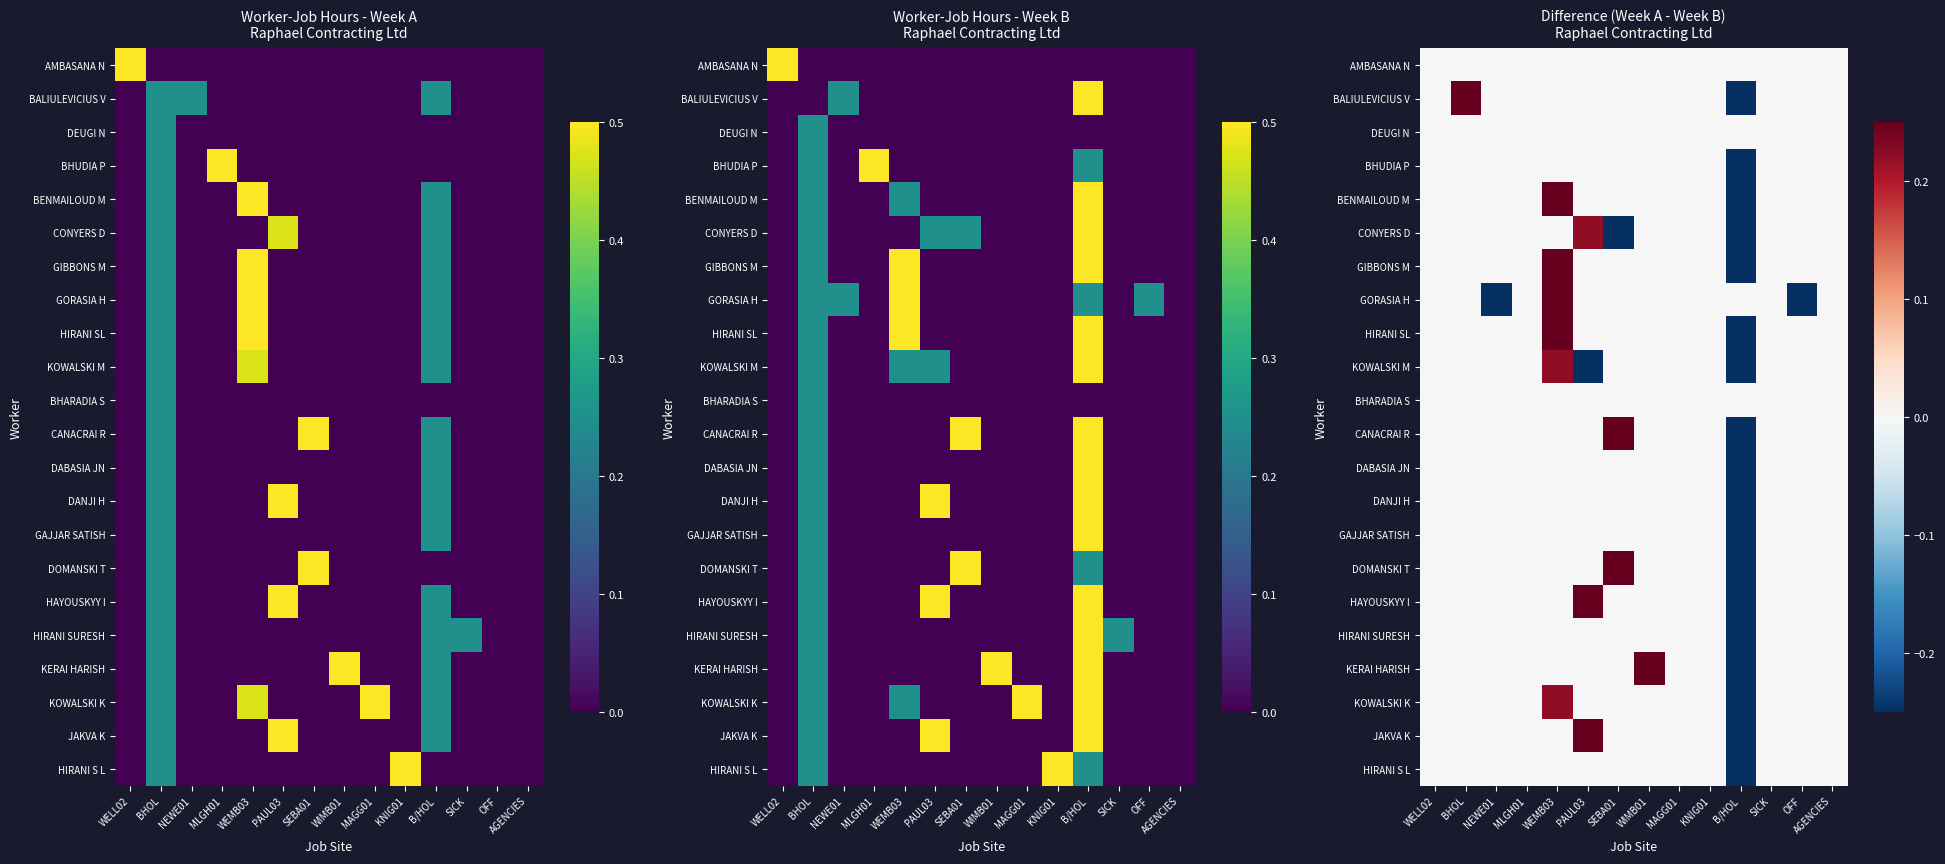

What is the difference between the maximum and minimum values in the DABASIA JN series?

0.2